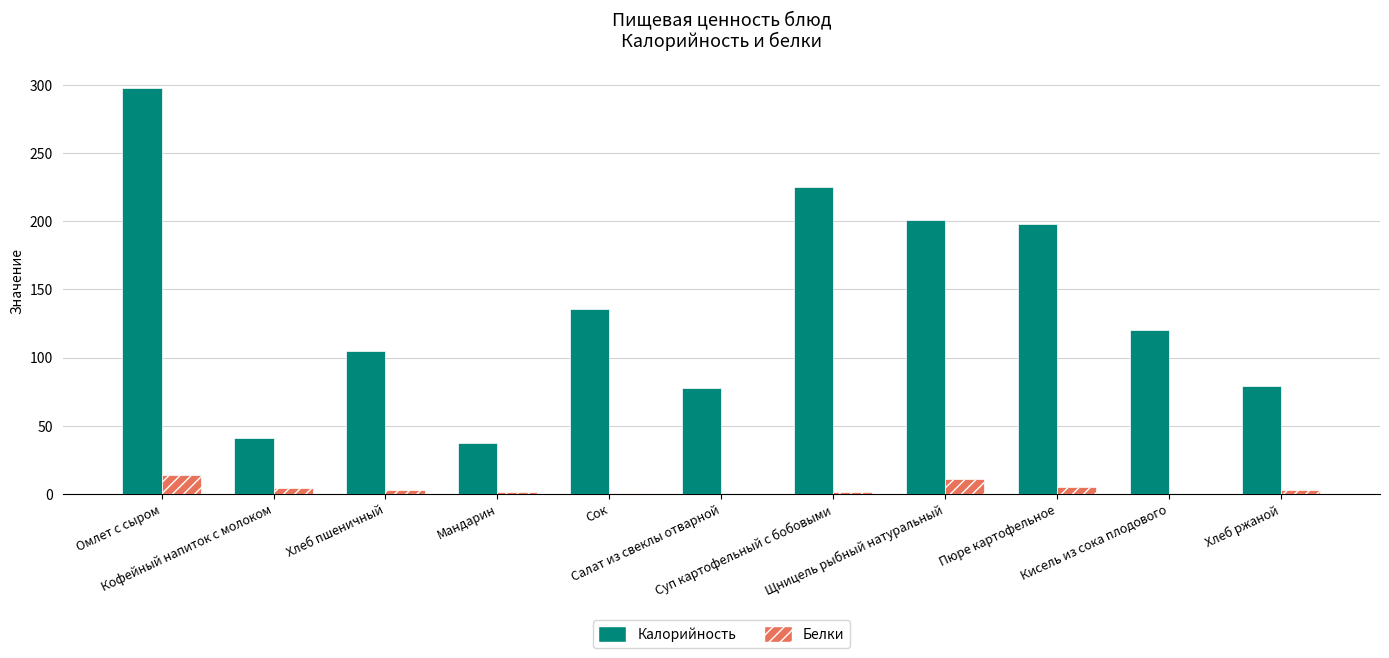

The Калорийность series shows 111.5 at Салат из свеклы отварной. True or false?

False